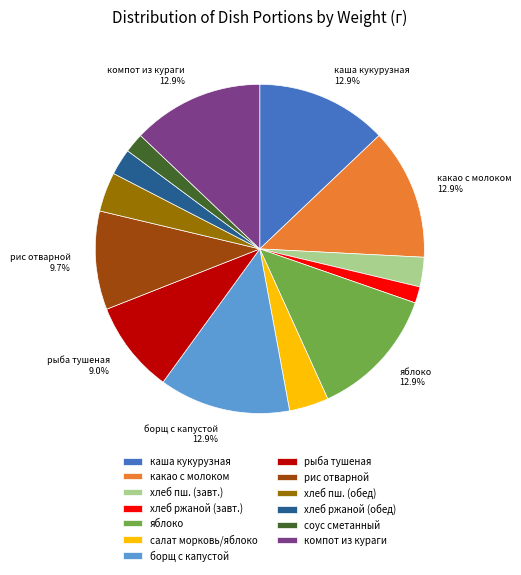

Does рис отварной account for over 50% of the chart?

No